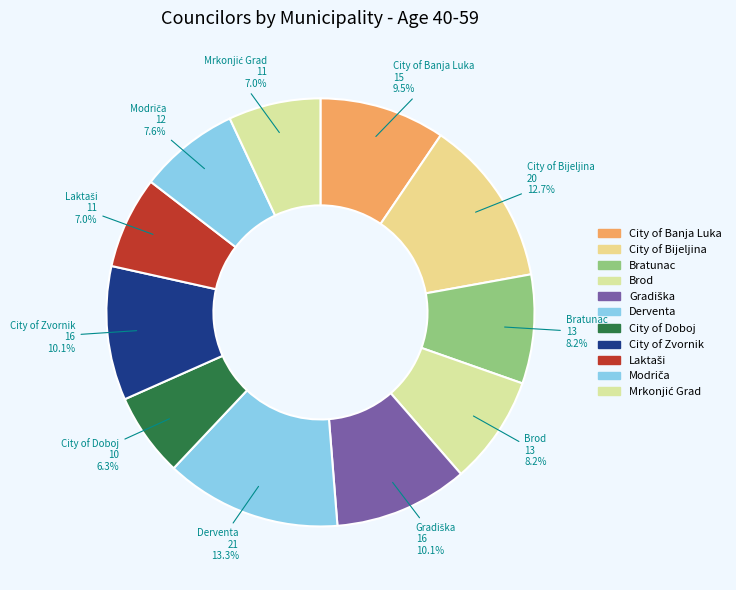

What is the smallest slice in the pie chart?

City of Doboj